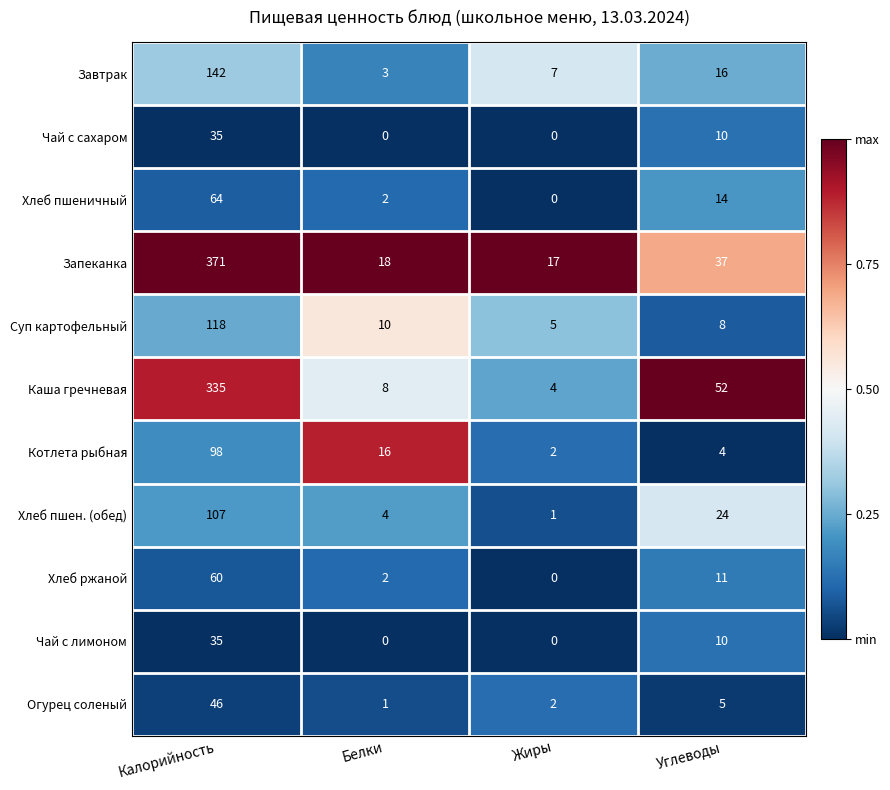

What is the average value of the Суп картофельный series?

35